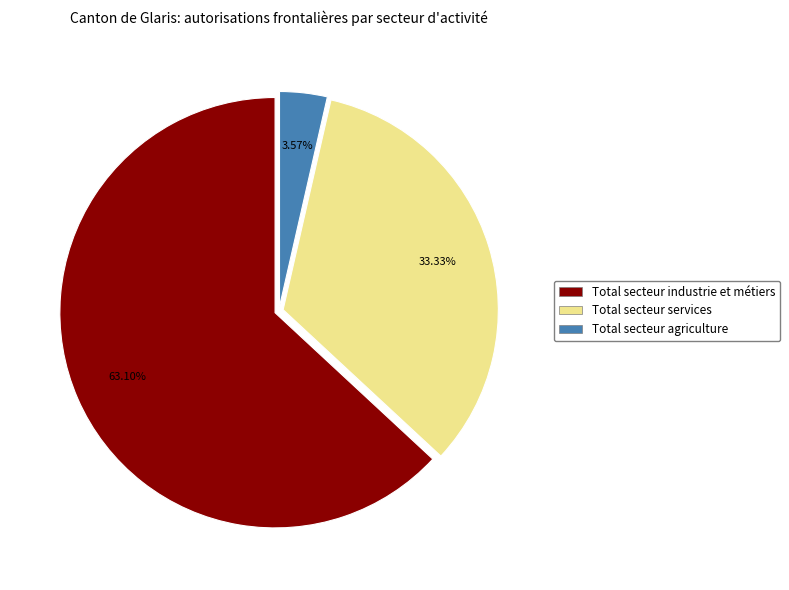

True or false: Total secteur industrie et métiers accounts for 63% of the total.

True